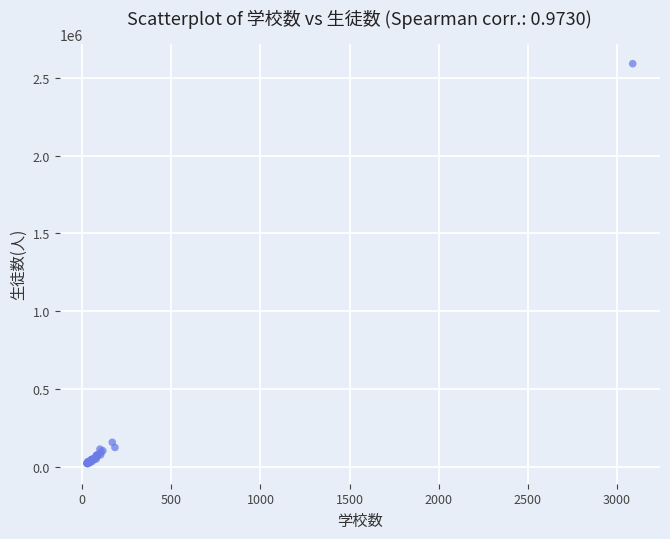

What Y value in the scatter plot is closest to 1305952?

158770